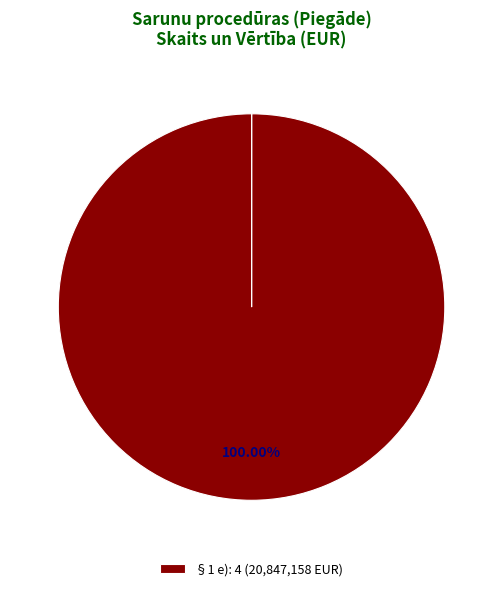

Is there any slice that represents more than half of the pie?

Yes